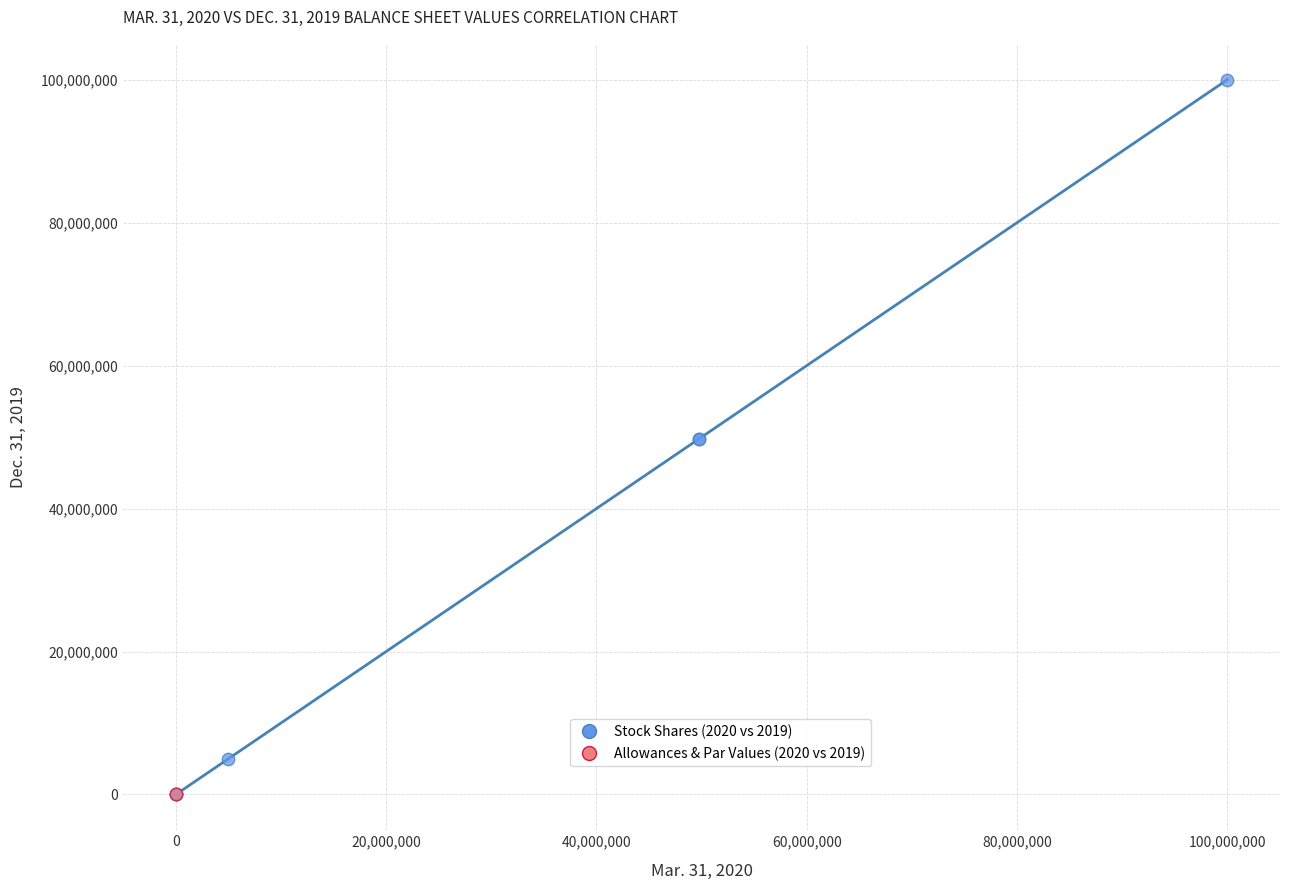

What are all the series names shown in the legend?

Stock Shares (2020 vs 2019), Allowances & Par Values (2020 vs 2019)